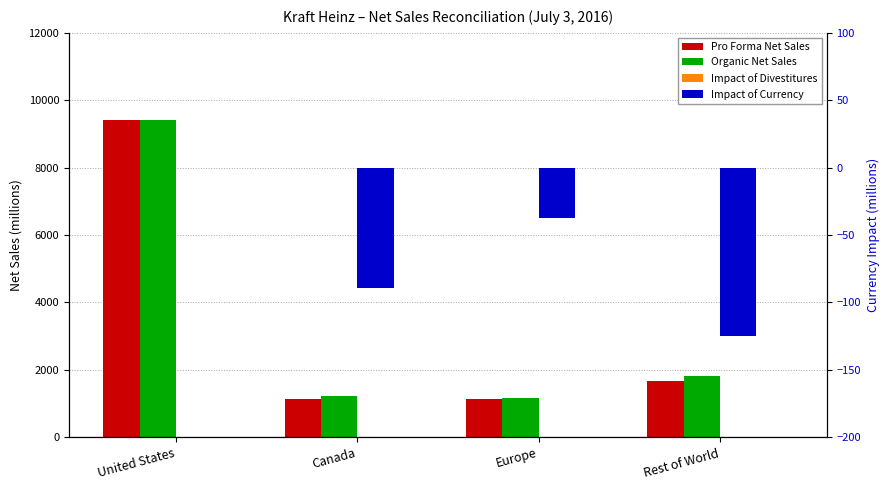

What is the difference between the maximum and minimum values in the Pro Forma Net Sales series?

8276